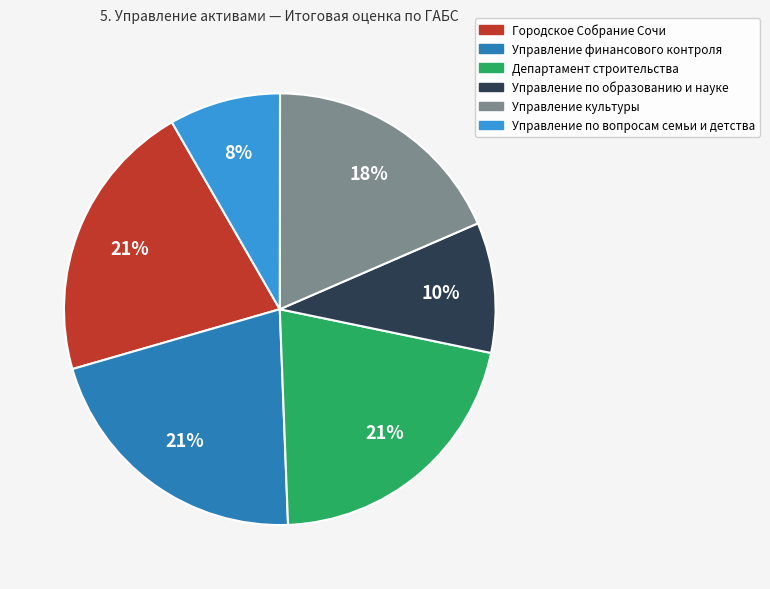

To the nearest percent, what is the average slice percentage?

17%